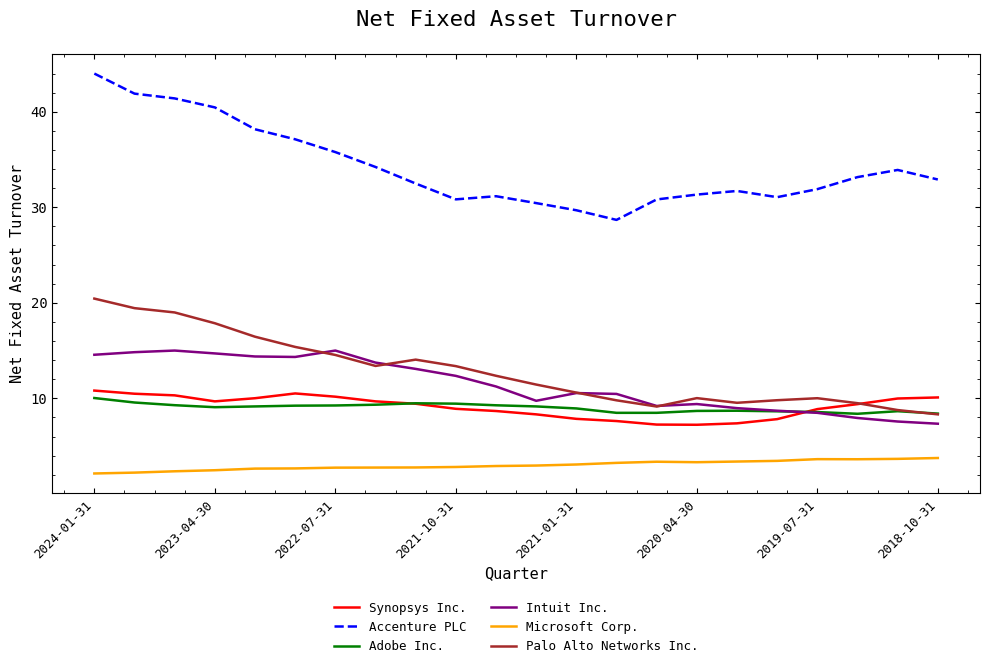

Which series has the largest total across all categories?

Accenture PLC